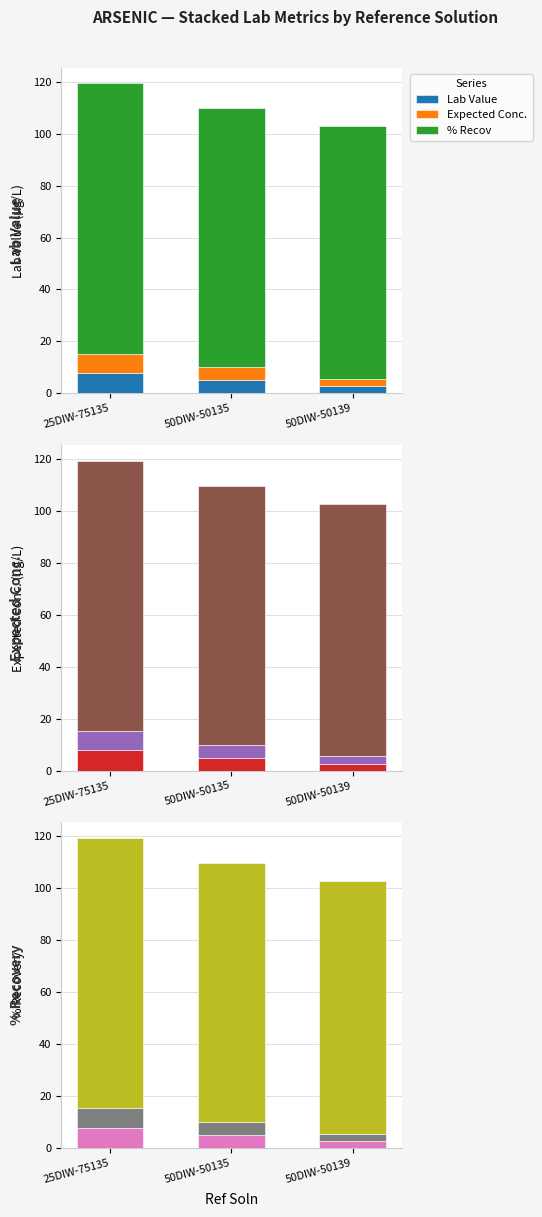

At which label does Expected Conc. reach its peak?

25DIW-75135